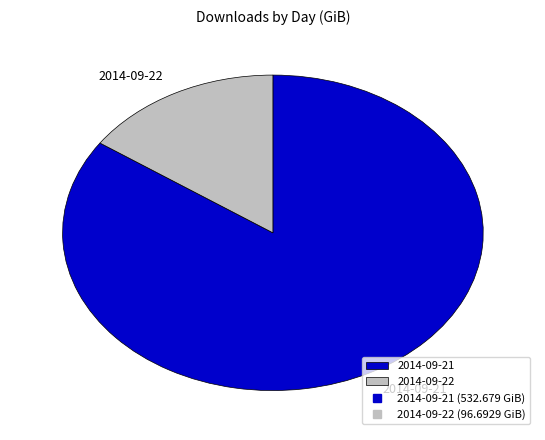

Between 2014-09-21 and 2014-09-22, which is larger?

2014-09-21